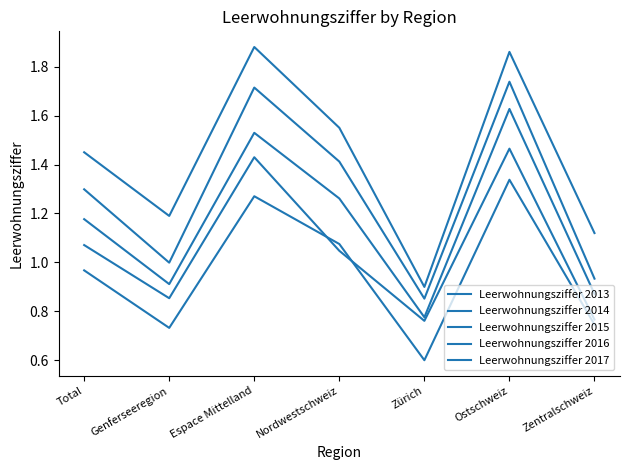

Which series has the largest total across all categories?

Leerwohnungsziffer 2017